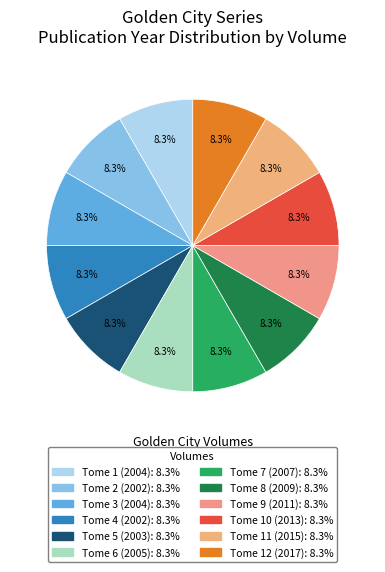

To the nearest percent, what is the average slice percentage?

8%